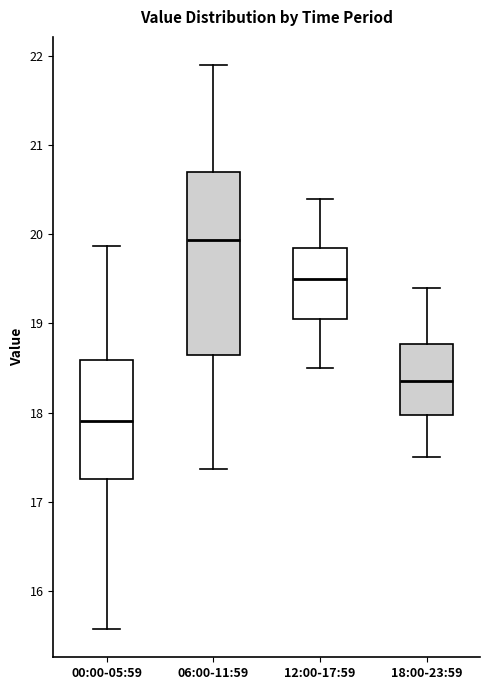

Comparing the boxes themselves (not the whiskers), which one is the tallest?

06:00-11:59